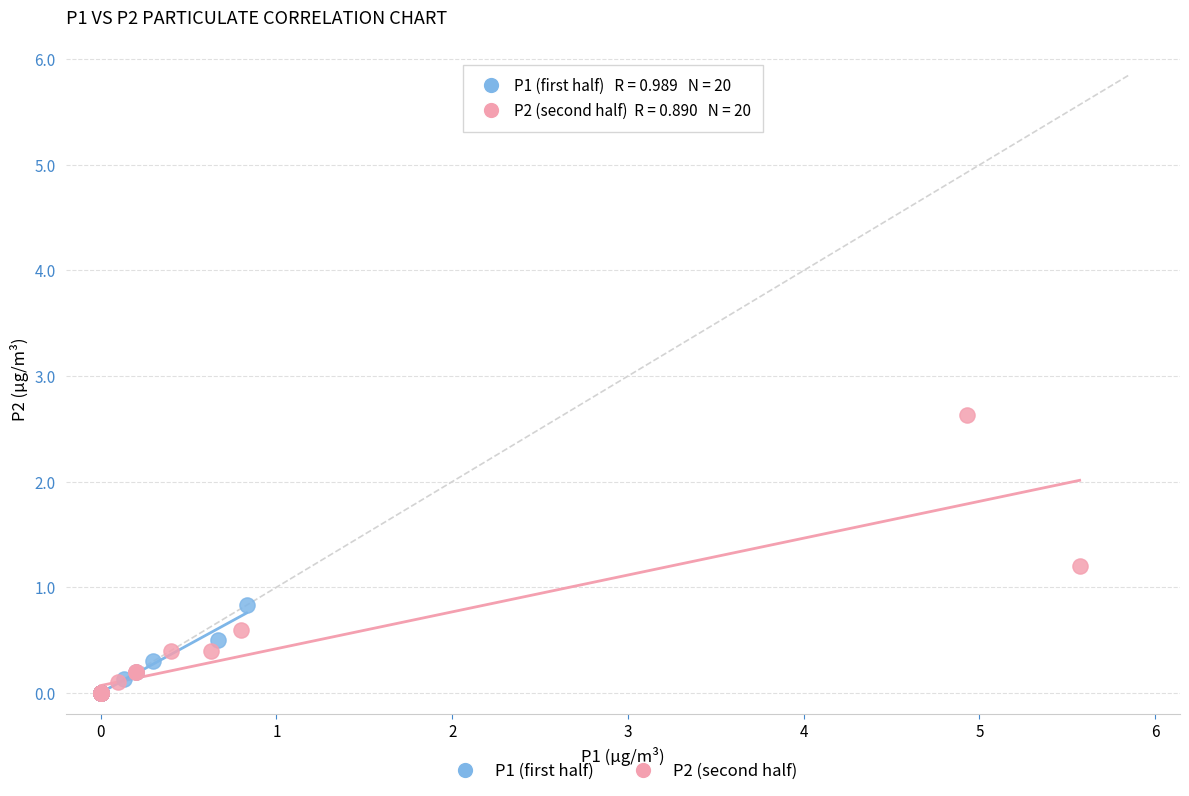

Which series reaches the maximum Y coordinate?

P2 (second half)